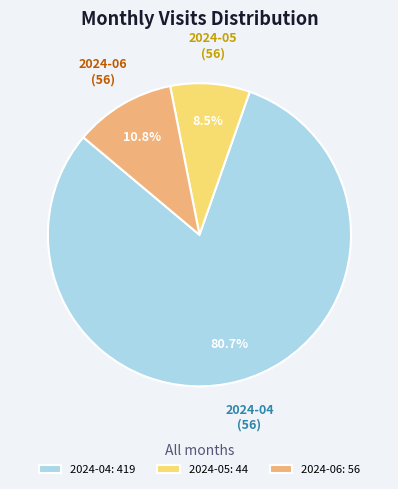

To the nearest percent, what percentage of the pie is 2024-04?

81%